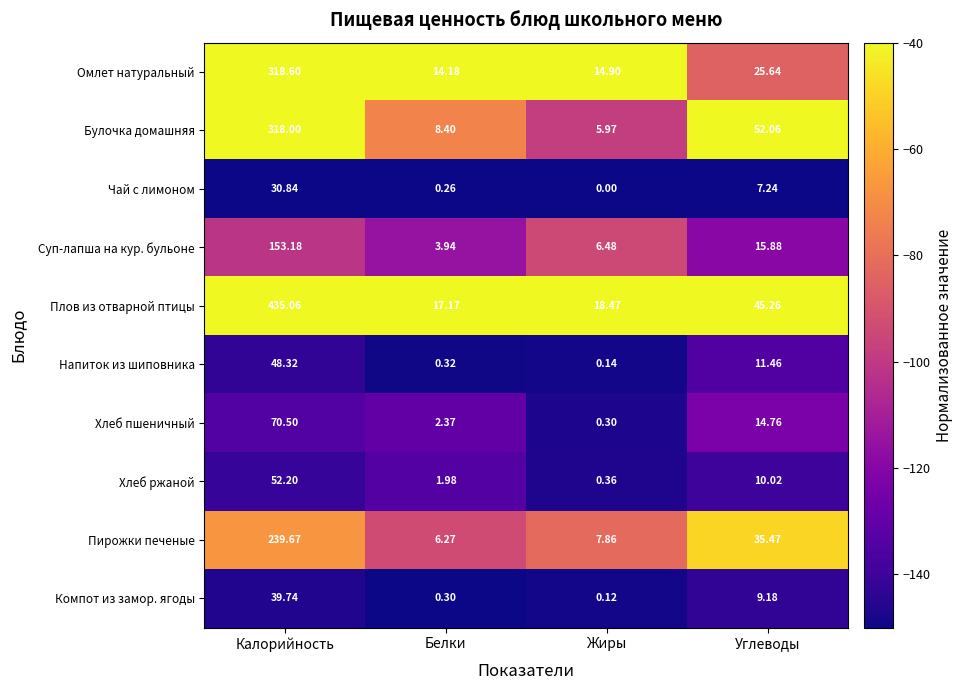

Which series has the largest range (max minus min)?

Плов из отварной птицы